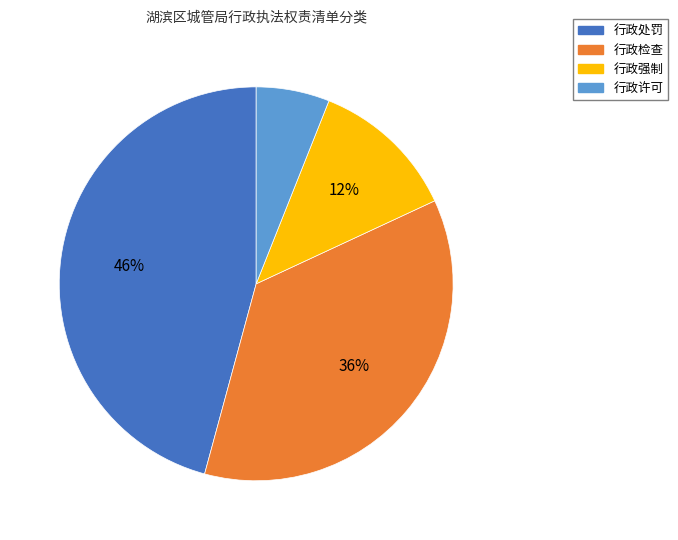

What is the smallest slice in the pie chart?

行政许可